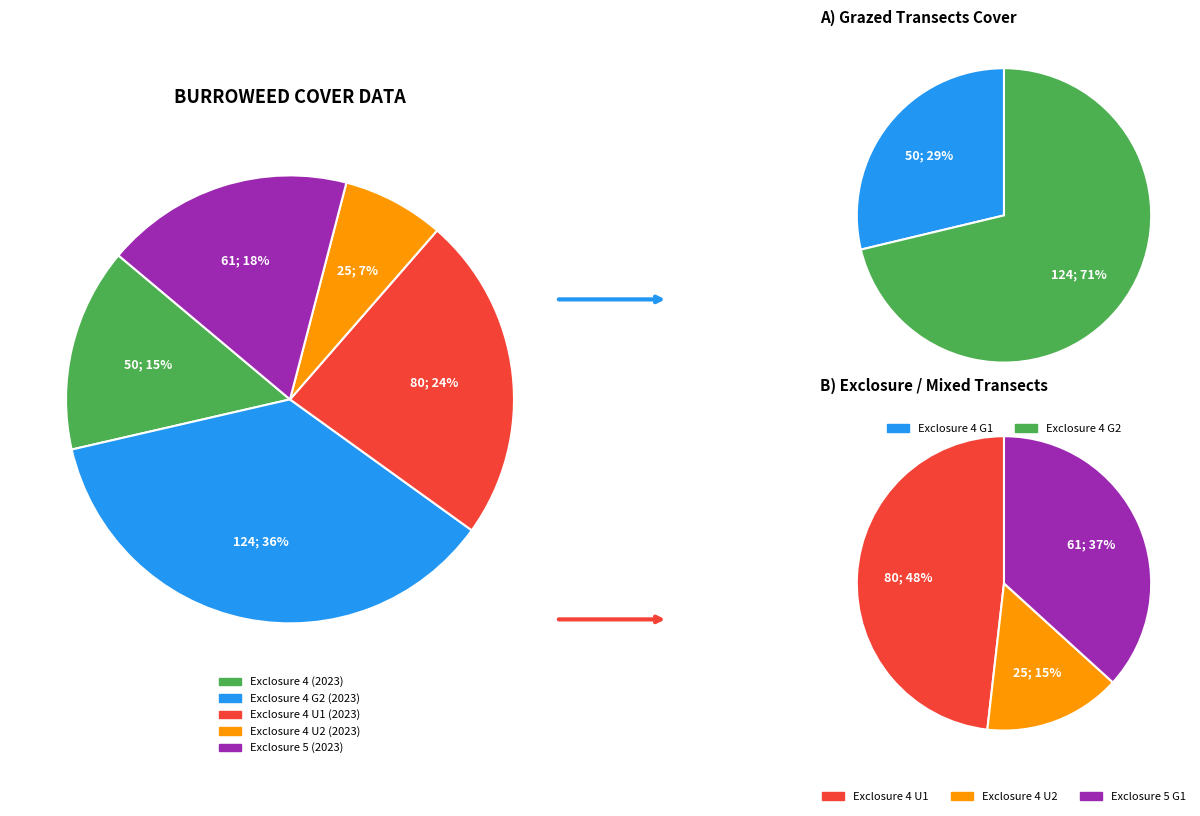

Rank the categories by value from highest to lowest.

Exclosure 4 G2 (2023), Exclosure 4 U1 (2023), Exclosure 5 (2023), Exclosure 4 (2023), Exclosure 4 U2 (2023)